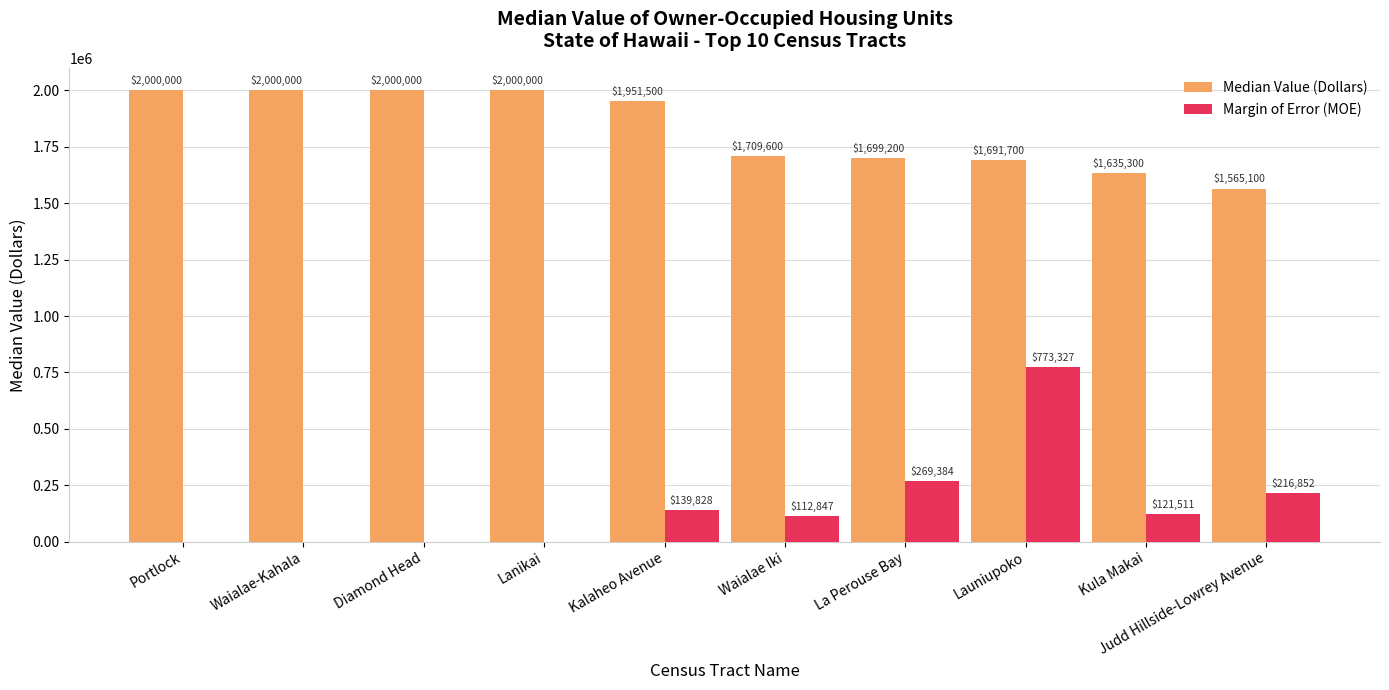

How many groups of bars are there?

10